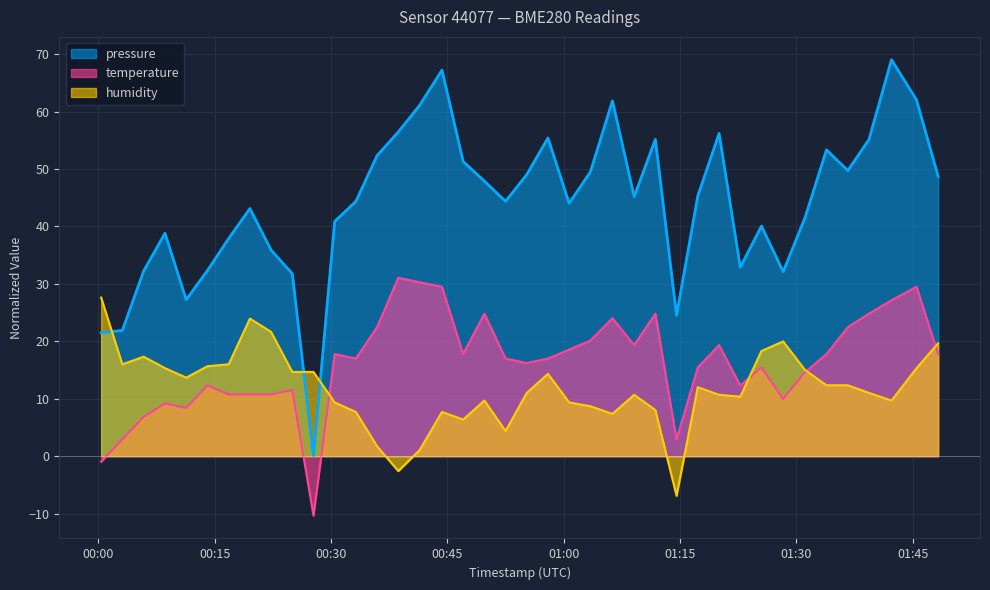

Reading left to right, list all the values displayed in this chart.

pressure: 2023-02-17T00:00:21=21.5	2023-02-17T00:03:05=21.9	2023-02-17T00:05:50=32.2	2023-02-17T00:08:35=38.8	2023-02-17T00:11:19=27.2	2023-02-17T00:14:04=32.3	2023-02-17T00:16:48=37.9	2023-02-17T00:19:32=43.1	2023-02-17T00:22:16=35.9	2023-02-17T00:25:00=31.8	2023-02-17T00:27:44=0.0	2023-02-17T00:30:28=40.9	2023-02-17T00:33:12=44.4	2023-02-17T00:35:56=52.3	2023-02-17T00:38:40=56.4	2023-02-17T00:41:25=61.1	2023-02-17T00:44:18=67.2	2023-02-17T00:47:02=51.3	2023-02-17T00:49:46=47.9	2023-02-17T00:52:30=44.4	2023-02-17T00:55:14=49.0	2023-02-17T00:57:58=55.4	2023-02-17T01:00:42=44.0	2023-02-17T01:03:26=49.5	2023-02-17T01:06:17=61.9	2023-02-17T01:09:05=45.2	2023-02-17T01:11:49=55.1	2023-02-17T01:14:33=24.5	2023-02-17T01:17:17=45.3	2023-02-17T01:20:02=56.2	2023-02-17T01:22:46=32.9	2023-02-17T01:25:30=40.1	2023-02-17T01:28:18=32.1	2023-02-17T01:31:07=41.5	2023-02-17T01:33:53=53.3	2023-02-17T01:36:38=49.7	2023-02-17T01:39:22=55.1	2023-02-17T01:42:16=69.0	2023-02-17T01:45:30=62.0	2023-02-17T01:48:17=48.7
temperature: 2023-02-17T00:00:21=-1.0	2023-02-17T00:03:05=2.9	2023-02-17T00:05:50=6.8	2023-02-17T00:08:35=9.2	2023-02-17T00:11:19=8.4	2023-02-17T00:14:04=12.3	2023-02-17T00:16:48=10.7	2023-02-17T00:19:32=10.7	2023-02-17T00:22:16=10.7	2023-02-17T00:25:00=11.5	2023-02-17T00:27:44=-10.4	2023-02-17T00:30:28=17.8	2023-02-17T00:33:12=17.0	2023-02-17T00:35:56=22.5	2023-02-17T00:38:40=31.1	2023-02-17T00:41:25=30.3	2023-02-17T00:44:18=29.5	2023-02-17T00:47:02=17.8	2023-02-17T00:49:46=24.8	2023-02-17T00:52:30=17.0	2023-02-17T00:55:14=16.2	2023-02-17T00:57:58=17.0	2023-02-17T01:00:42=18.6	2023-02-17T01:03:26=20.1	2023-02-17T01:06:17=24.0	2023-02-17T01:09:05=19.3	2023-02-17T01:11:49=24.8	2023-02-17T01:14:33=2.9	2023-02-17T01:17:17=15.4	2023-02-17T01:20:02=19.3	2023-02-17T01:22:46=12.3	2023-02-17T01:25:30=15.4	2023-02-17T01:28:18=10.0	2023-02-17T01:31:07=14.7	2023-02-17T01:33:53=17.8	2023-02-17T01:36:38=22.5	2023-02-17T01:39:22=24.8	2023-02-17T01:42:16=27.2	2023-02-17T01:45:30=29.5	2023-02-17T01:48:17=17.8
humidity: 2023-02-17T00:00:21=27.6	2023-02-17T00:03:05=16.0	2023-02-17T00:05:50=17.3	2023-02-17T00:08:35=15.3	2023-02-17T00:11:19=13.7	2023-02-17T00:14:04=15.7	2023-02-17T00:16:48=16.0	2023-02-17T00:19:32=24.0	2023-02-17T00:22:16=21.6	2023-02-17T00:25:00=14.7	2023-02-17T00:27:44=14.7	2023-02-17T00:30:28=9.4	2023-02-17T00:33:12=7.7	2023-02-17T00:35:56=1.7	2023-02-17T00:38:40=-2.6	2023-02-17T00:41:25=1.1	2023-02-17T00:44:18=7.7	2023-02-17T00:47:02=6.4	2023-02-17T00:49:46=9.7	2023-02-17T00:52:30=4.4	2023-02-17T00:55:14=11.0	2023-02-17T00:57:58=14.3	2023-02-17T01:00:42=9.4	2023-02-17T01:03:26=8.7	2023-02-17T01:06:17=7.4	2023-02-17T01:09:05=10.7	2023-02-17T01:11:49=8.0	2023-02-17T01:14:33=-6.9	2023-02-17T01:17:17=12.0	2023-02-17T01:20:02=10.7	2023-02-17T01:22:46=10.4	2023-02-17T01:25:30=18.3	2023-02-17T01:28:18=20.0	2023-02-17T01:31:07=15.0	2023-02-17T01:33:53=12.3	2023-02-17T01:36:38=12.3	2023-02-17T01:39:22=11.0	2023-02-17T01:42:16=9.7	2023-02-17T01:45:30=15.3	2023-02-17T01:48:17=19.6